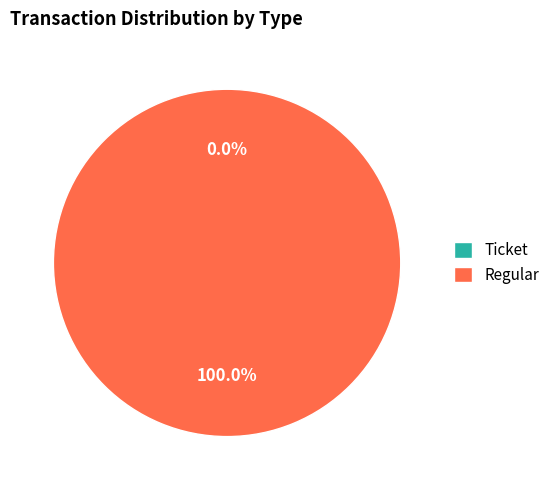

To the nearest percent, what is the difference between the Regular and Ticket slice percentages?

100%